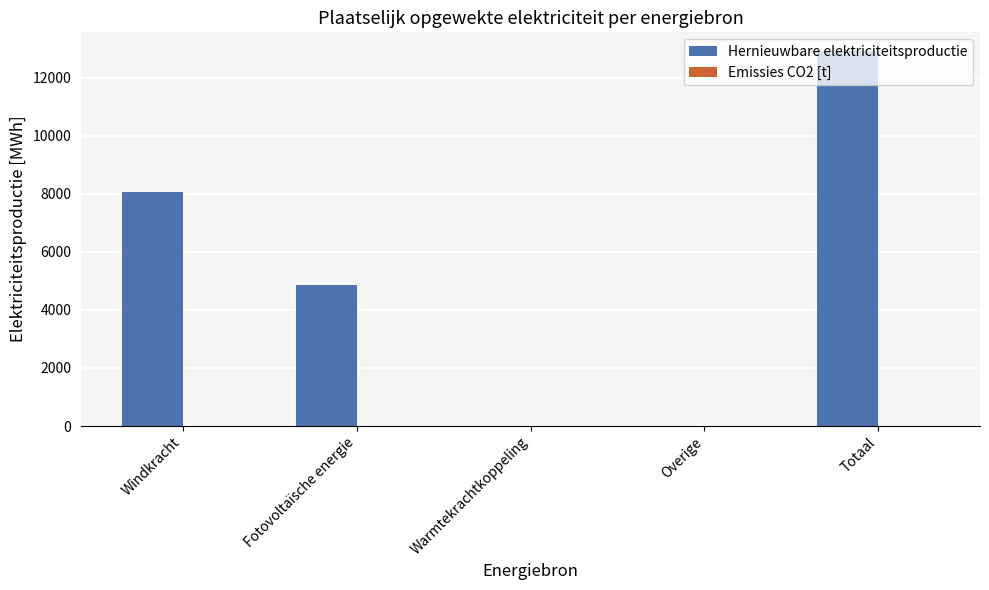

Is it true that the value at Totaal is 12925.5?

True